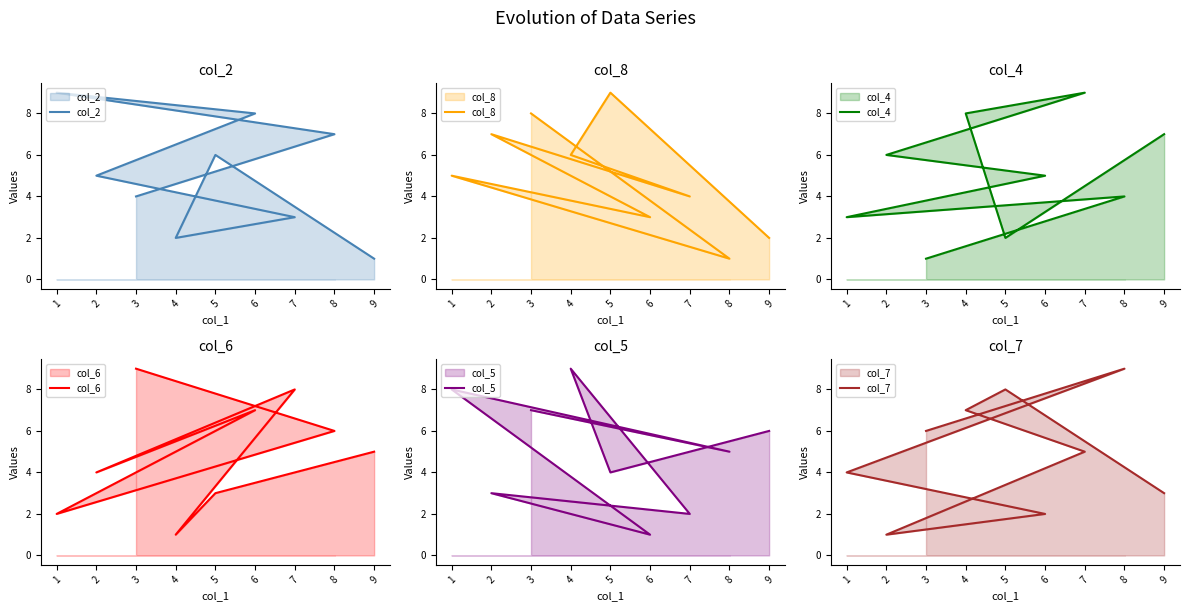

What is the sum of the col_5 values at 3 and 7?

9